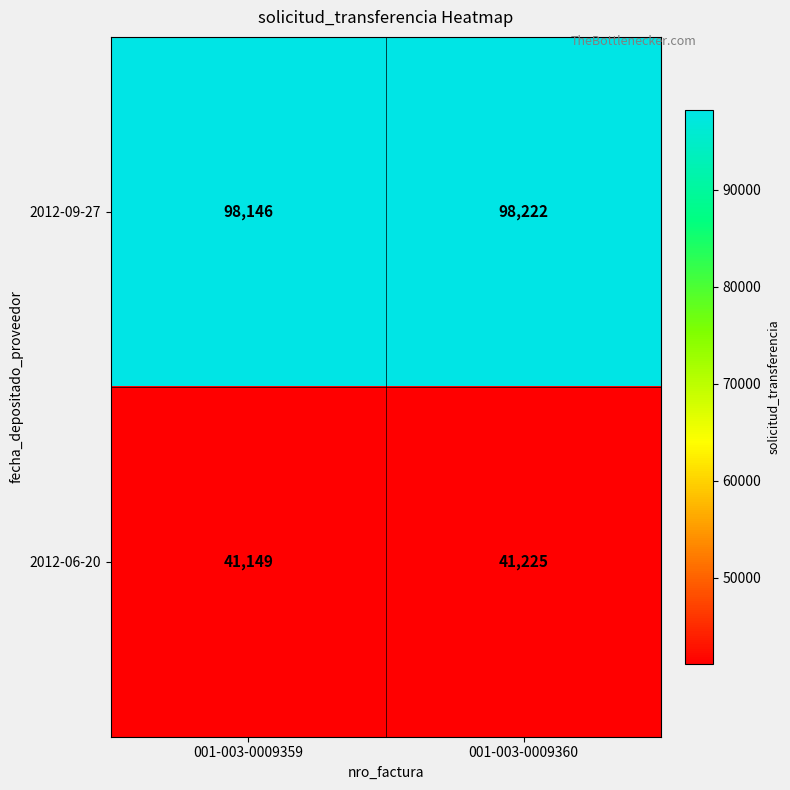

Which category has the highest value in the 2012-09-27 series?

001-003-0009360